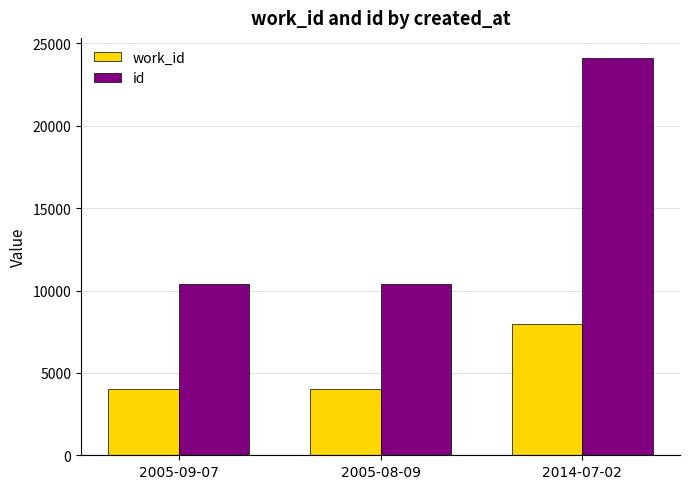

Between 2005-08-09 and 2014-07-02, which series saw the biggest shift?

id